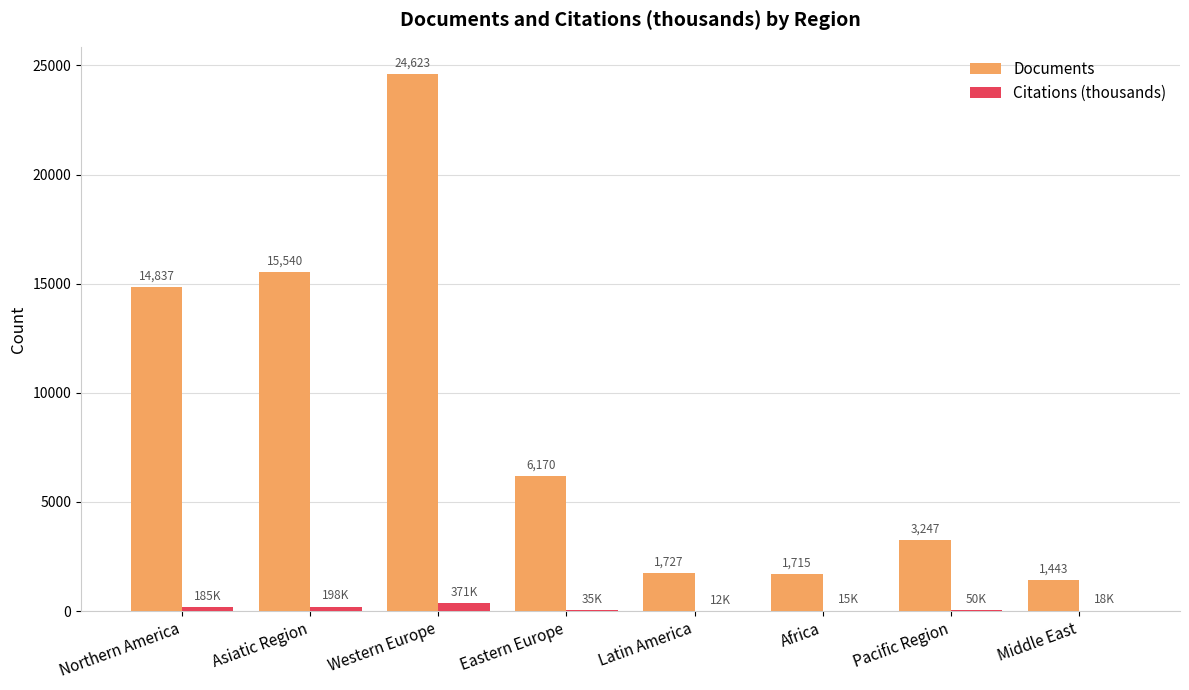

Is the value of Citations (thousands) at Asiatic Region greater than the value of Documents at Middle East?

No